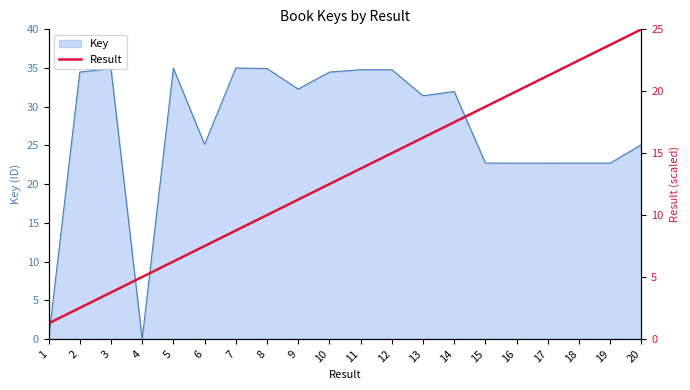

The value at 1 is 1.2. True or false?

True